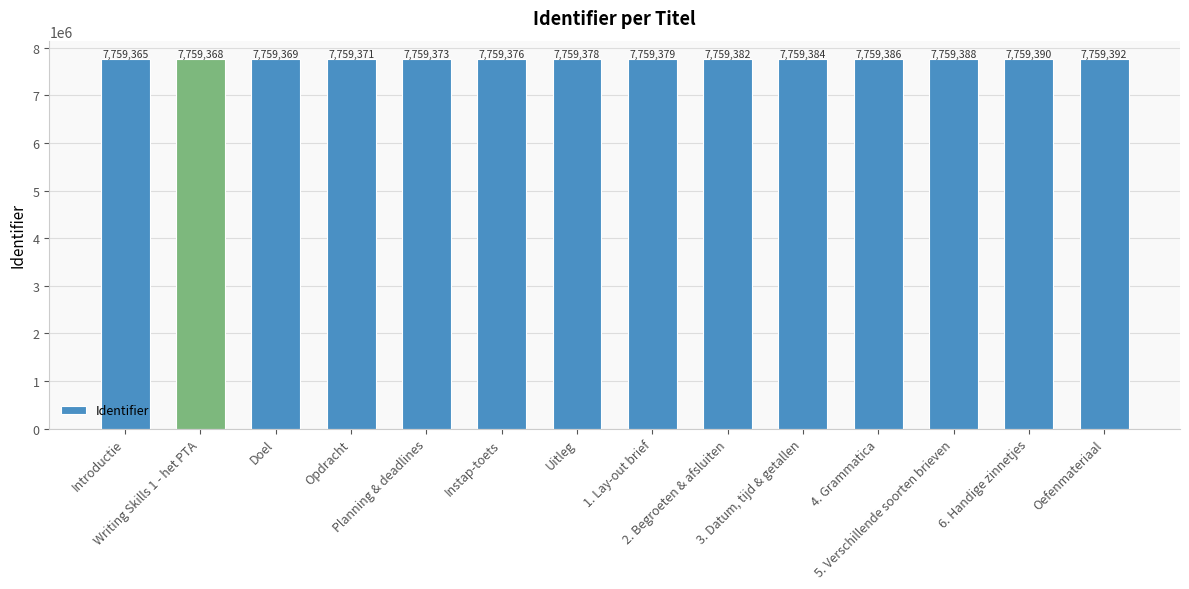

True or false: the data shows 11649062 at 1. Lay-out brief.

False